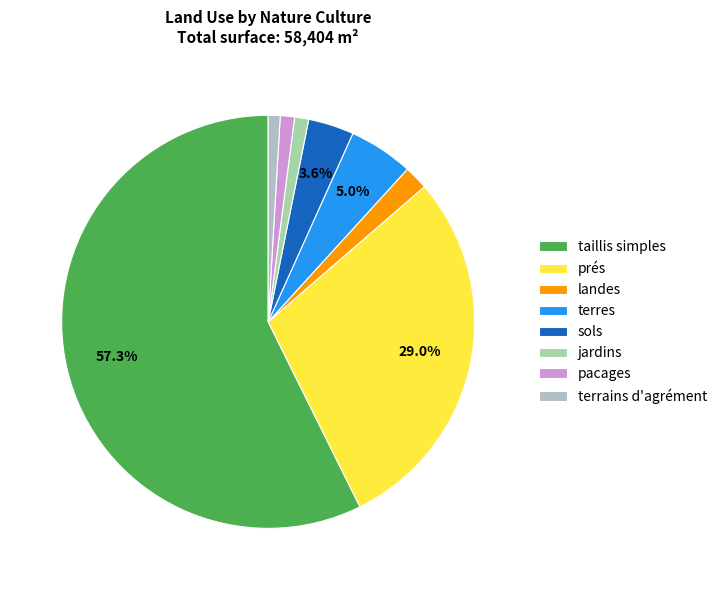

Rank the categories by value from lowest to highest.

terrains d'agrément, jardins, pacages, landes, sols, terres, prés, taillis simples